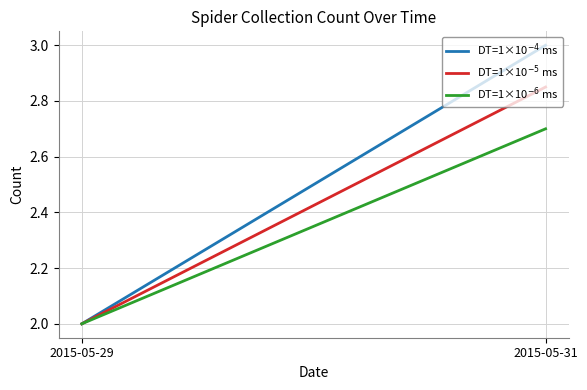

What is the maximum value shown in the chart?

3.0